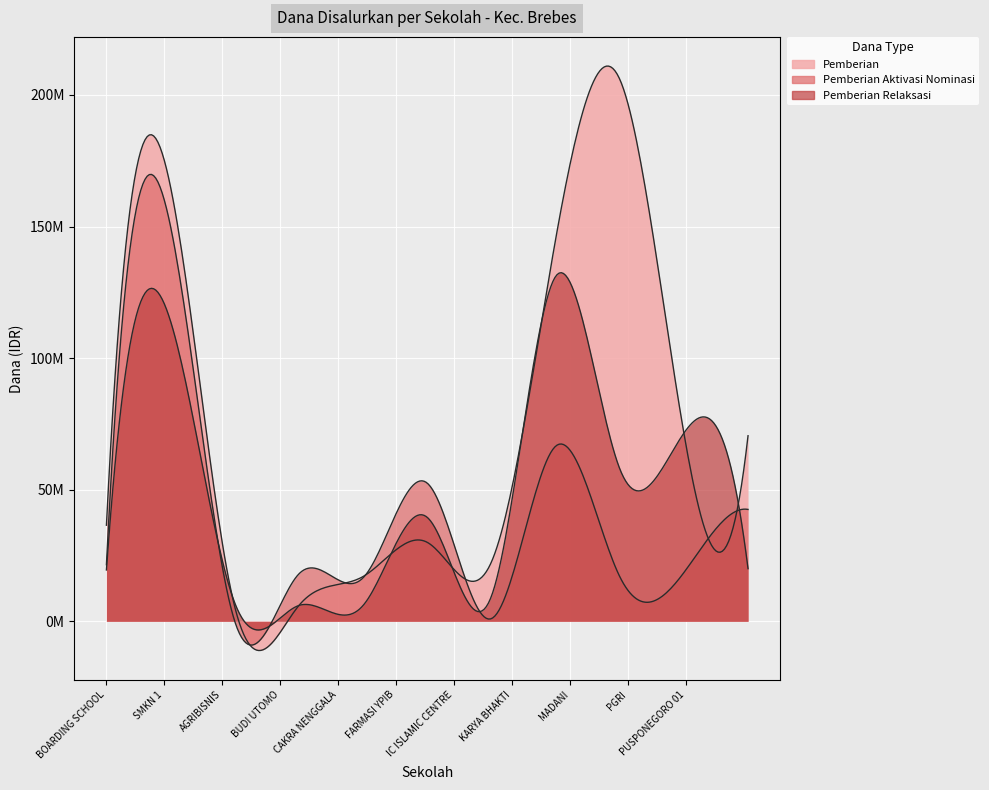

True or false: Pemberian and Pemberian Aktivasi Nominasi cross at least once.

True